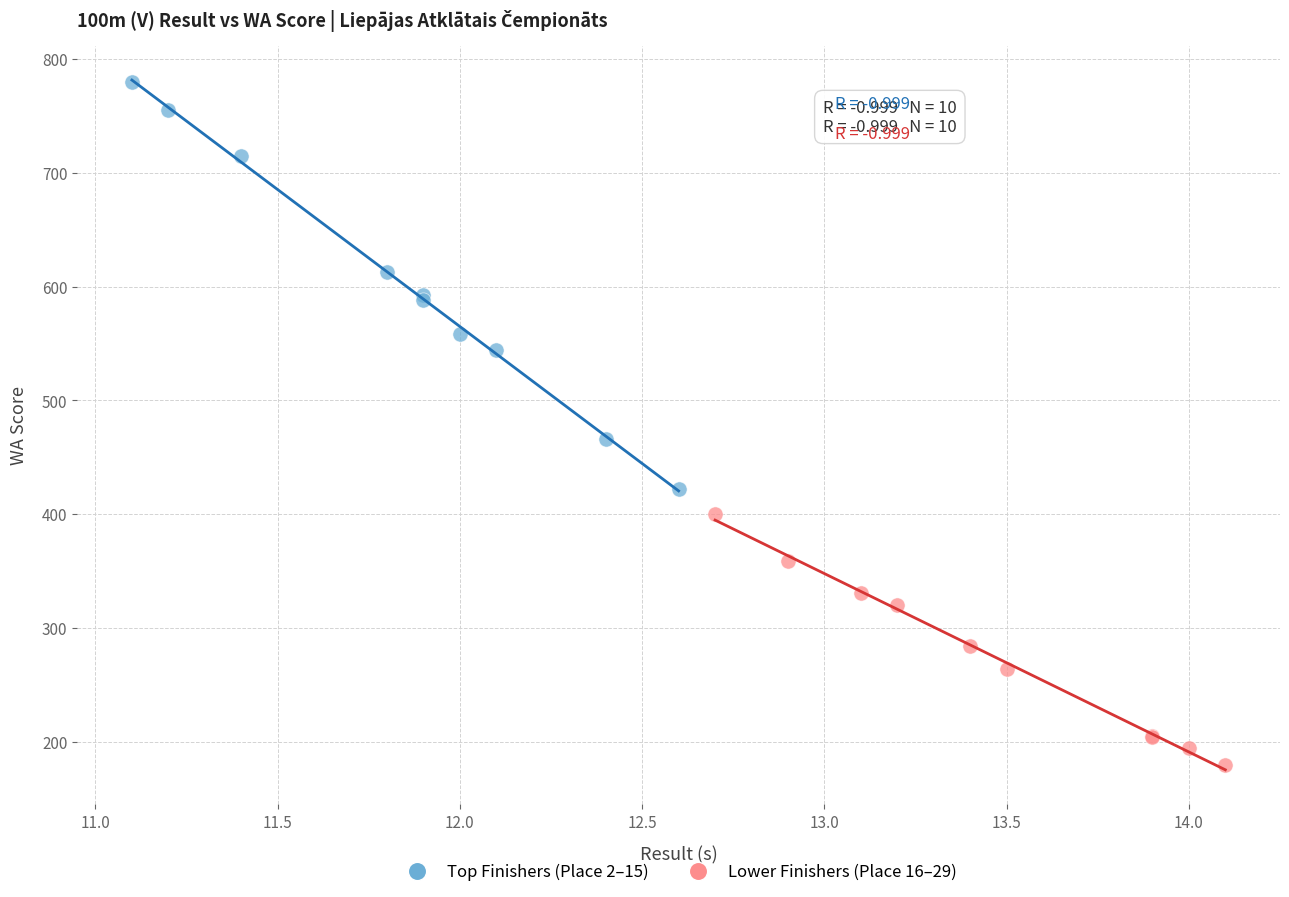

Which series has the largest Y range (max minus min)?

Top Finishers (Place 2–15)